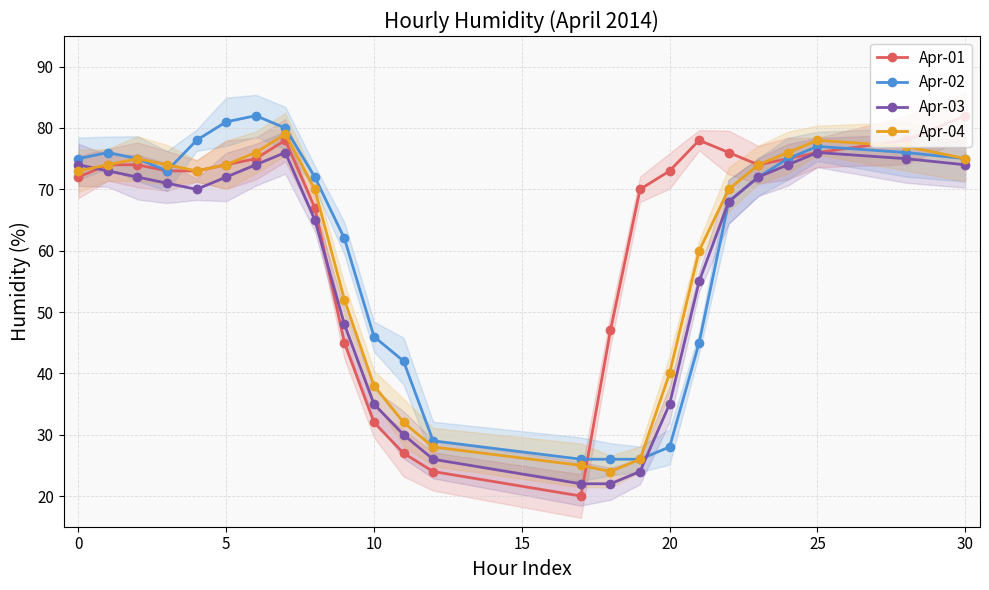

True or false: Apr-01 has a value of 124 at 10.

False